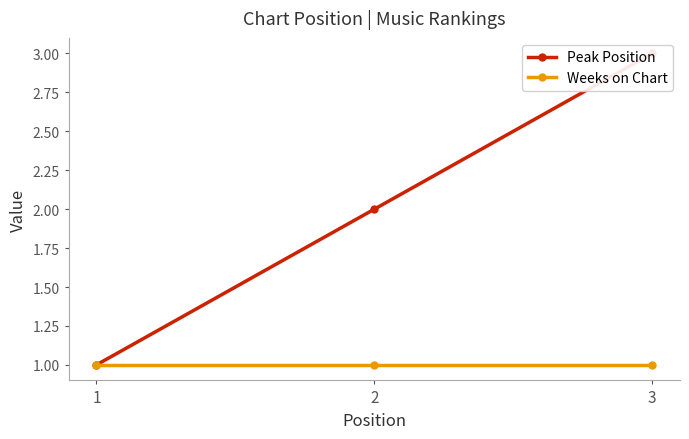

The value of Weeks on Chart at 2 is 1. True or false?

False